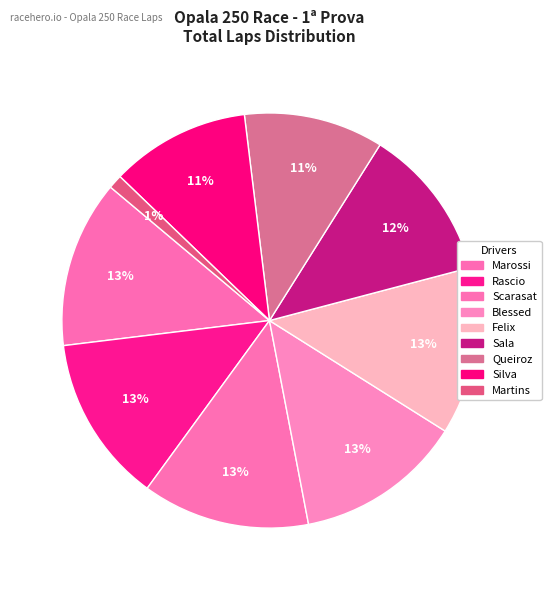

How many slices are in this pie chart?

9